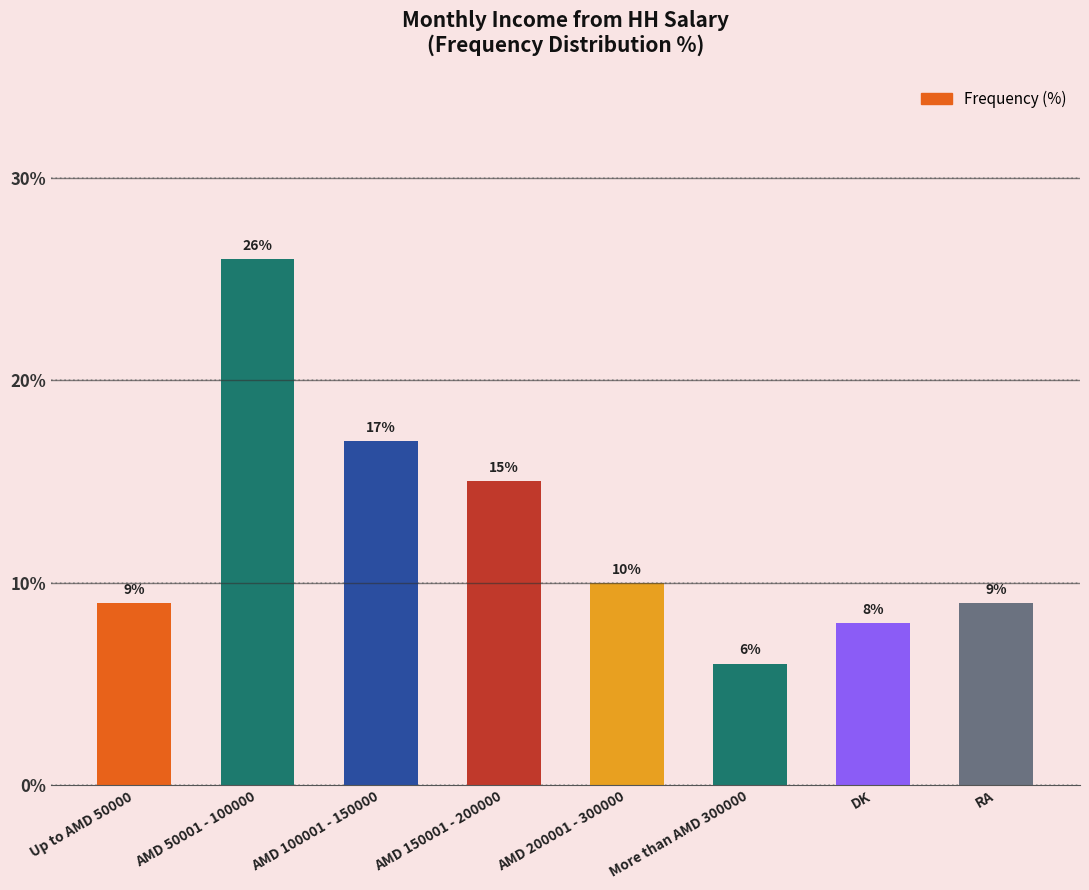

What is the approximate value at AMD 150001 - 200000?

15